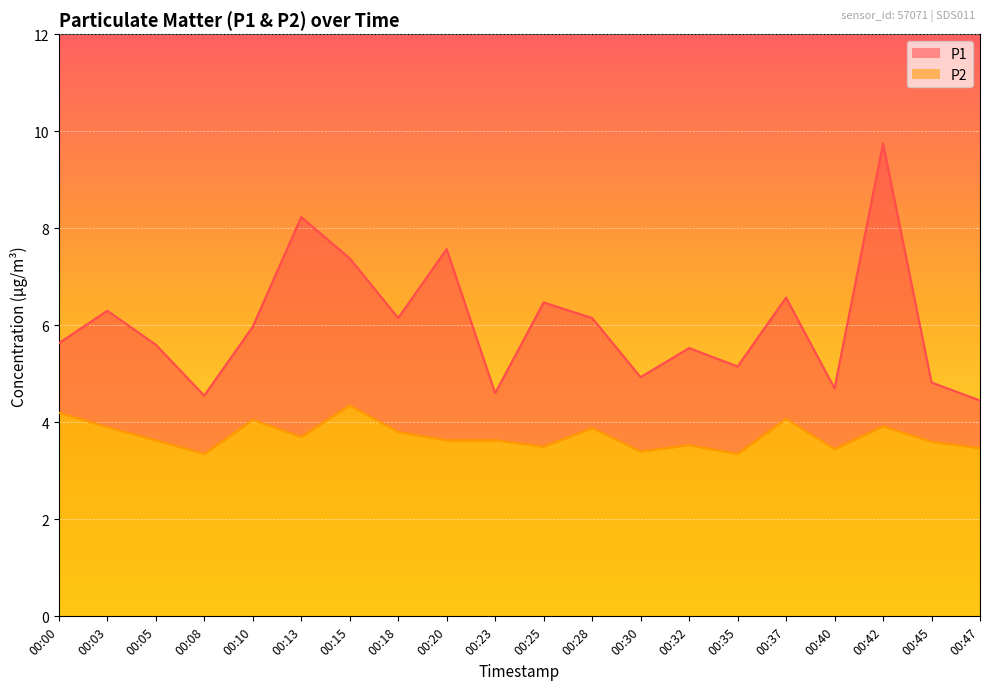

What is the difference between the P1 values at 00:05 and 00:10?

0.4